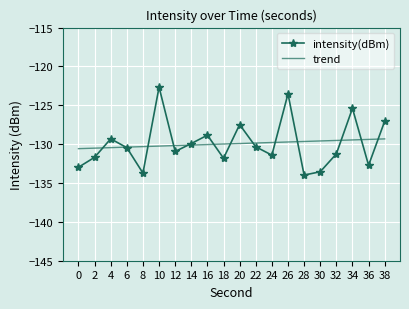

What is the minimum value for intensity(dBm)?

-134.0